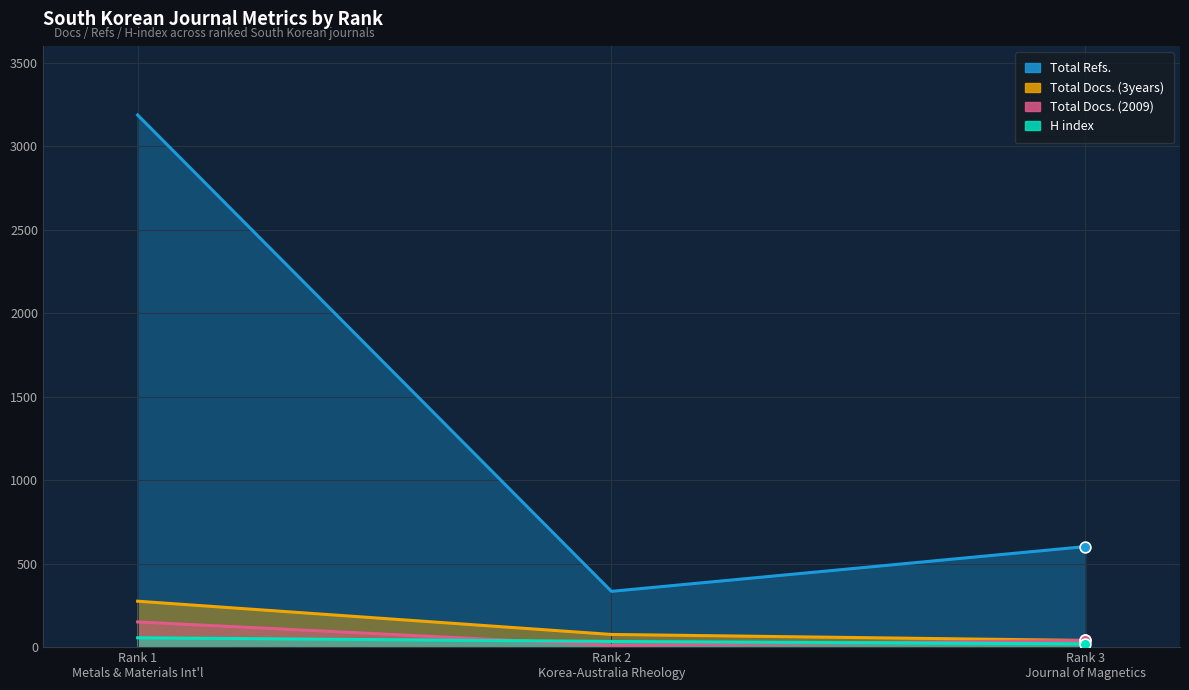

Is the value of H index at Rank 2 Korea-Australia Rheology greater than the value of Total Refs. at Rank 1 Metals & Materials Int'l?

No